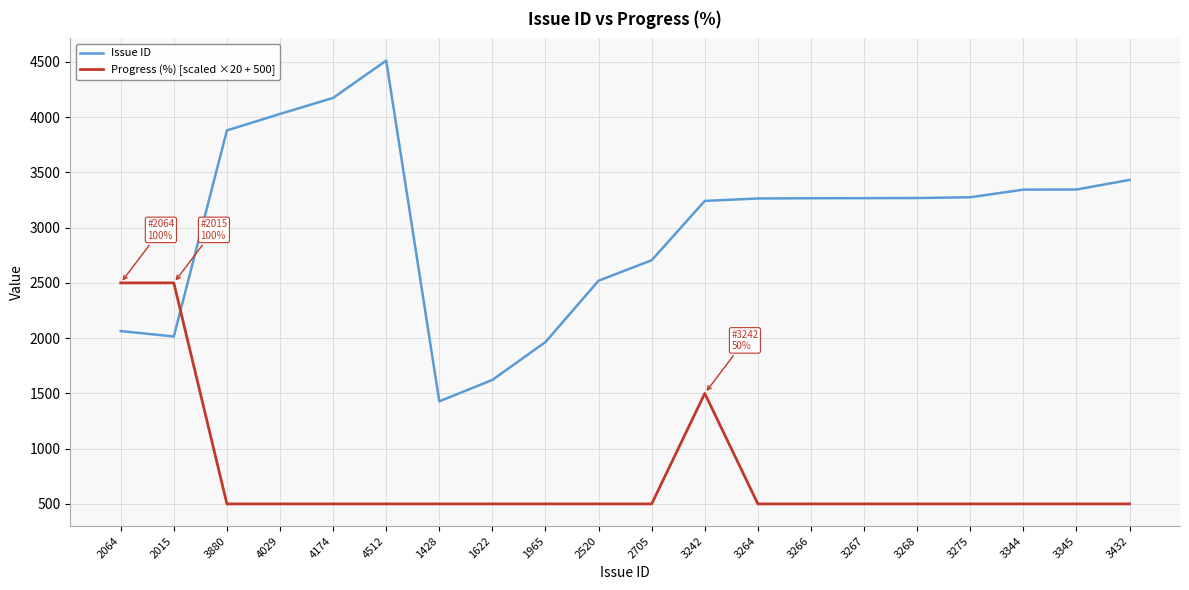

What is the difference between the maximum and minimum values in the Issue ID series?

3084